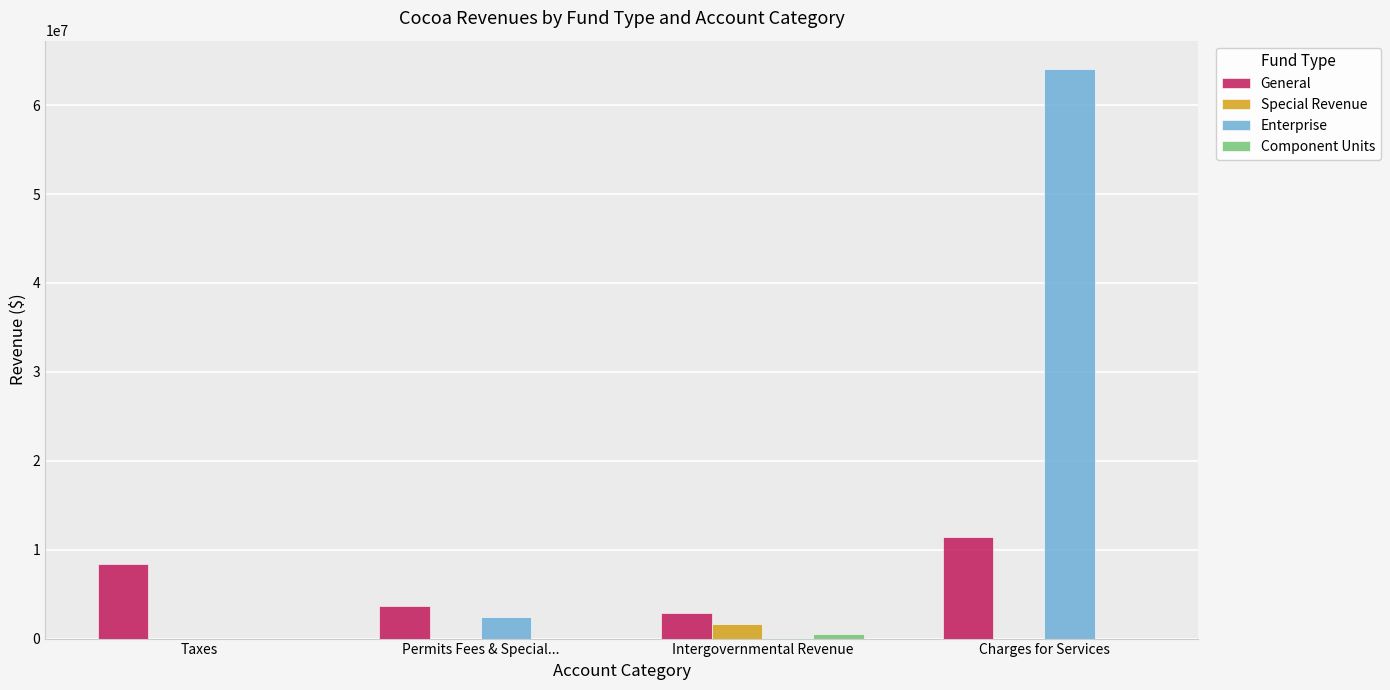

The value of General at Taxes is 5342635. True or false?

False